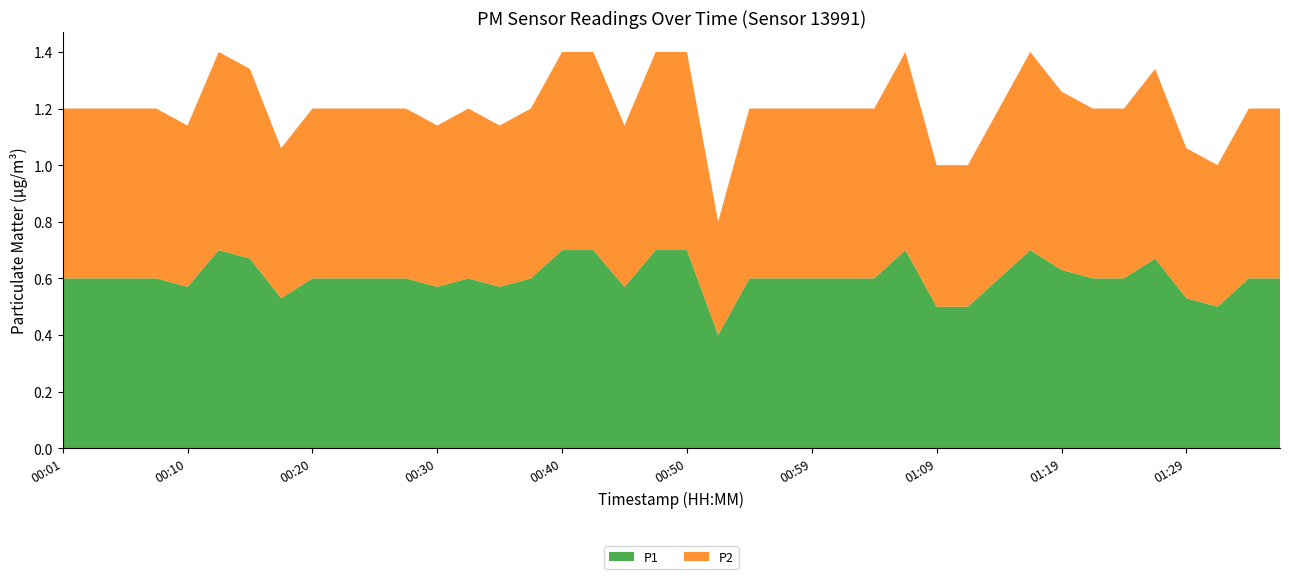

Reading left to right, transcribe all the data shown in this chart.

P1: 0.6	0.6	0.6	0.6	0.6	0.7	0.7	0.5	0.6	0.6	0.6	0.6	0.6	0.6	0.6	0.6	0.7	0.7	0.6	0.7	0.7	0.4	0.6	0.6	0.6	0.6	0.6	0.7	0.5	0.5	0.6	0.7	0.6	0.6	0.6	0.7	0.5	0.5	0.6	0.6
P2: 0.6	0.6	0.6	0.6	0.6	0.7	0.7	0.5	0.6	0.6	0.6	0.6	0.6	0.6	0.6	0.6	0.7	0.7	0.6	0.7	0.7	0.4	0.6	0.6	0.6	0.6	0.6	0.7	0.5	0.5	0.6	0.7	0.6	0.6	0.6	0.7	0.5	0.5	0.6	0.6